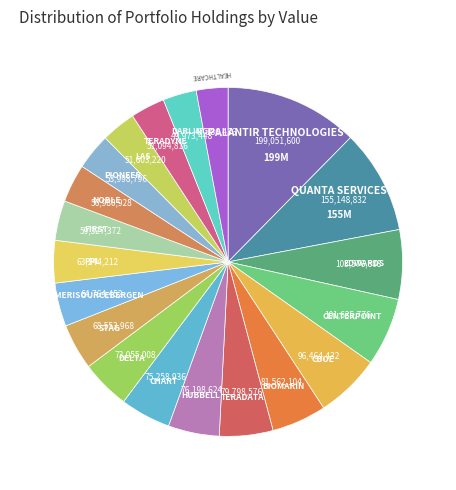

To the nearest percent, what is the average slice percentage?

5%